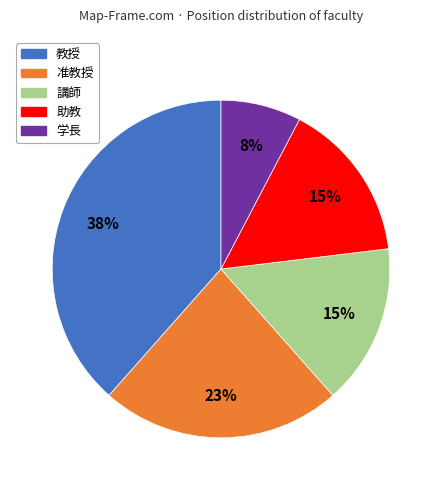

Is 教授 the majority of the pie?

No